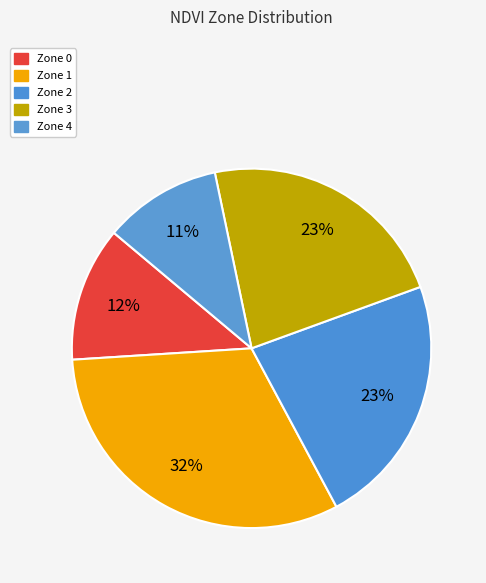

Rank the categories by value from highest to lowest.

Zone 1, Zone 2, Zone 3, Zone 0, Zone 4